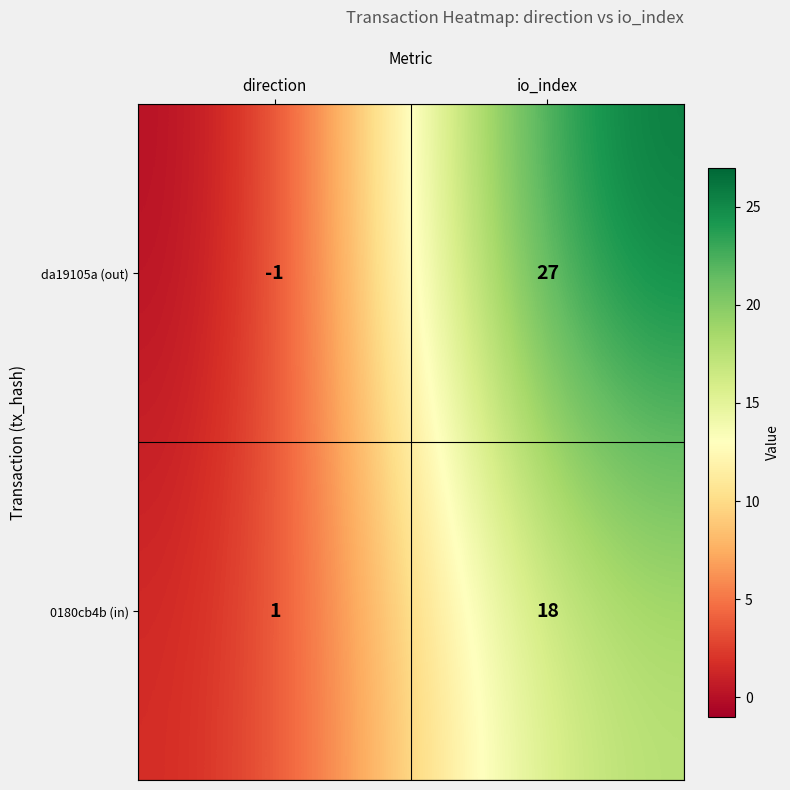

The da19105a (out) series shows 0 at direction. True or false?

False